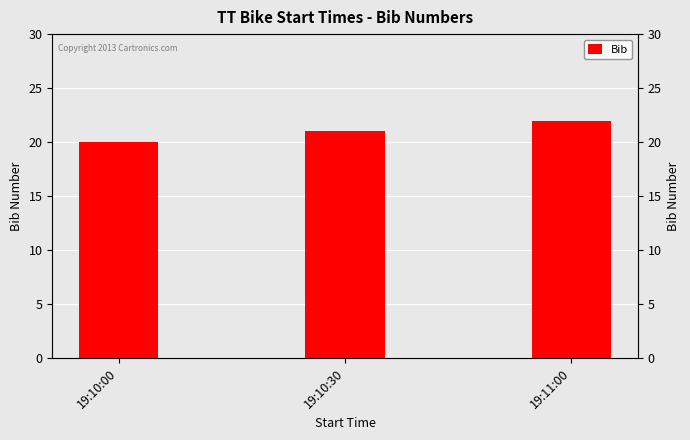

What is the value of the 2nd bar from the left?

21